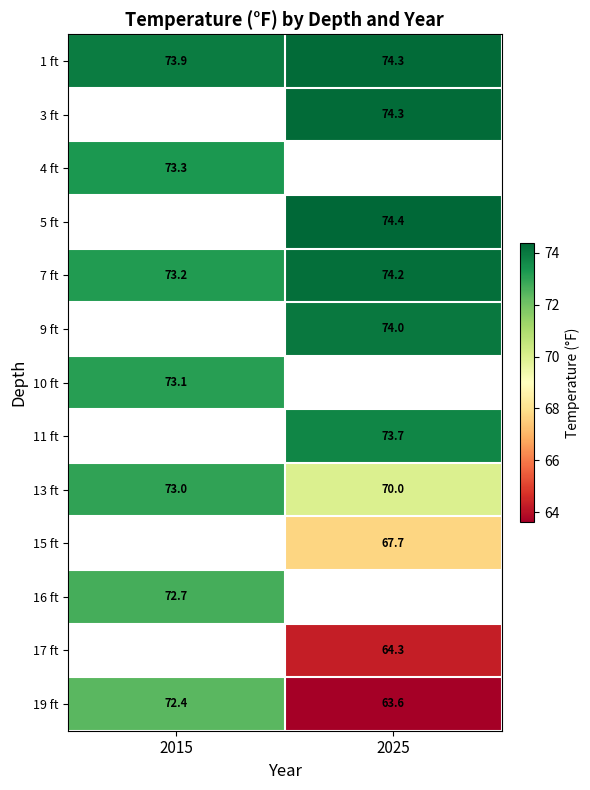

At which label does 1 ft first exceed 74?

2025